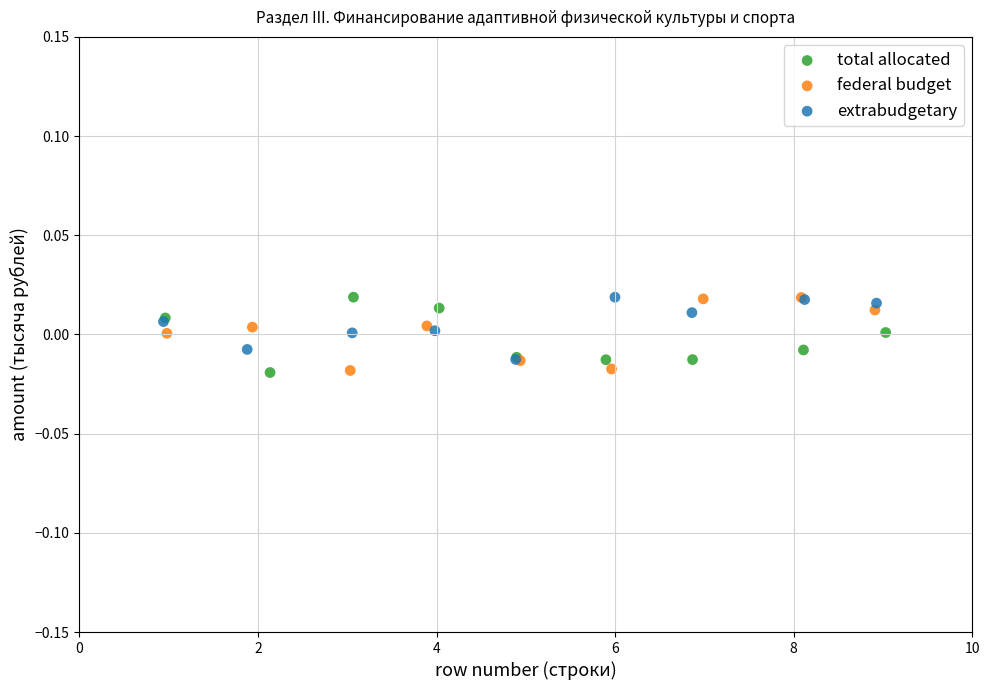

What are all the series names shown in the legend?

total allocated, federal budget, extrabudgetary